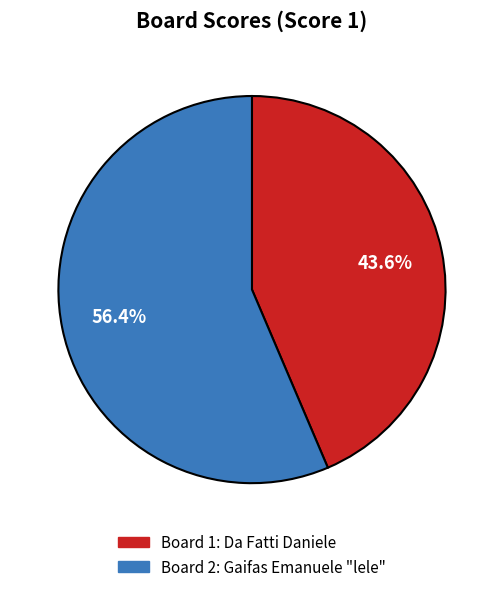

Is there any slice that represents more than half of the pie?

Yes